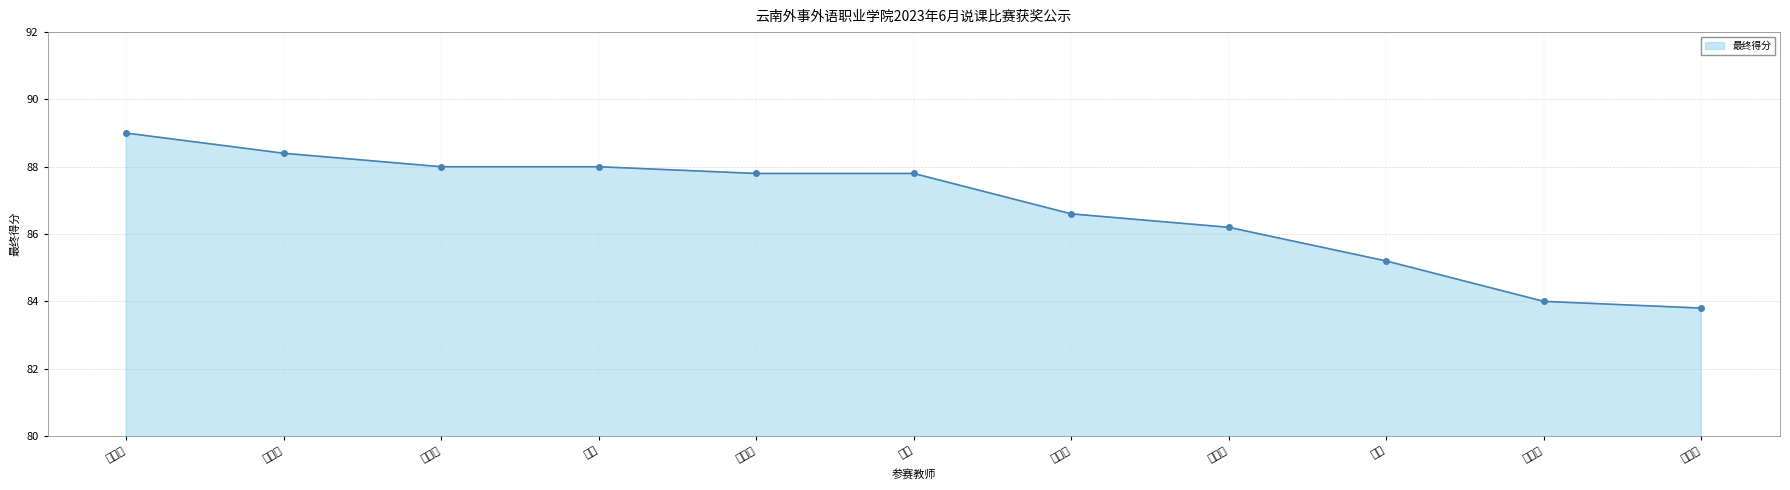

How many lines are shown in the chart?

1